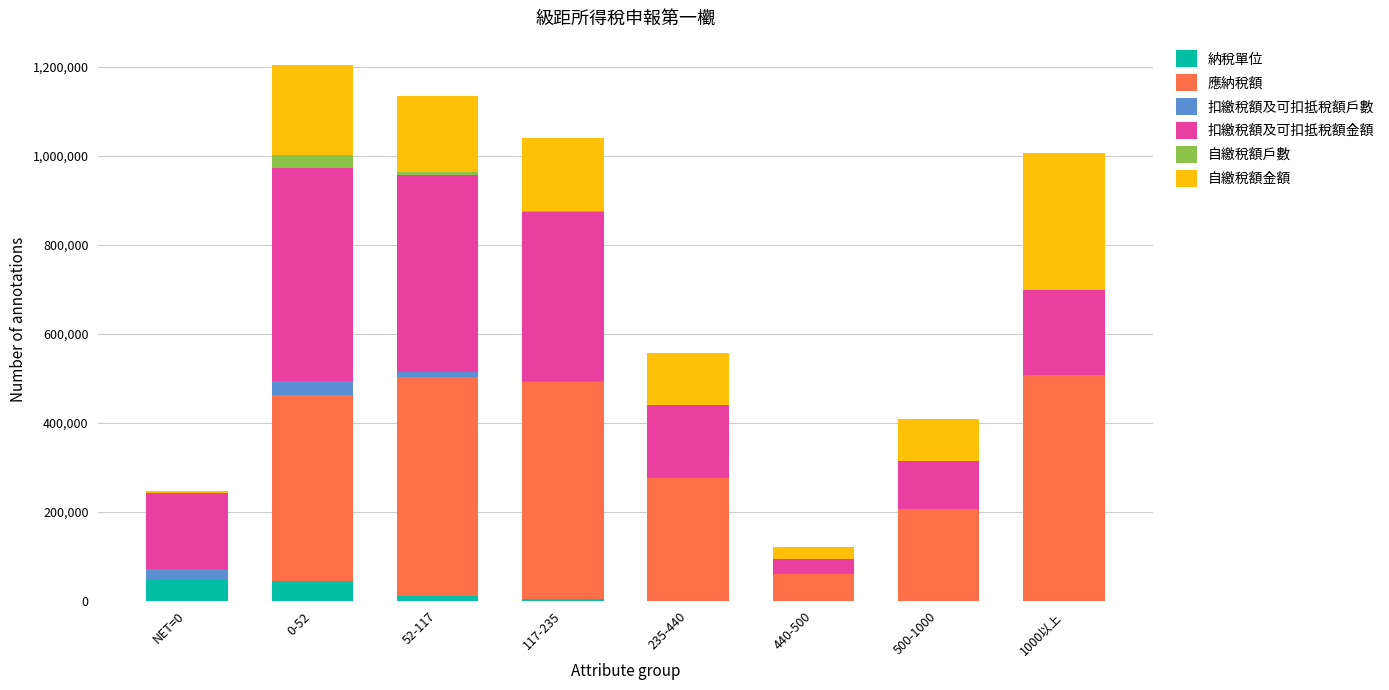

At which label does 納稅單位 first exceed 3437?

NET=0